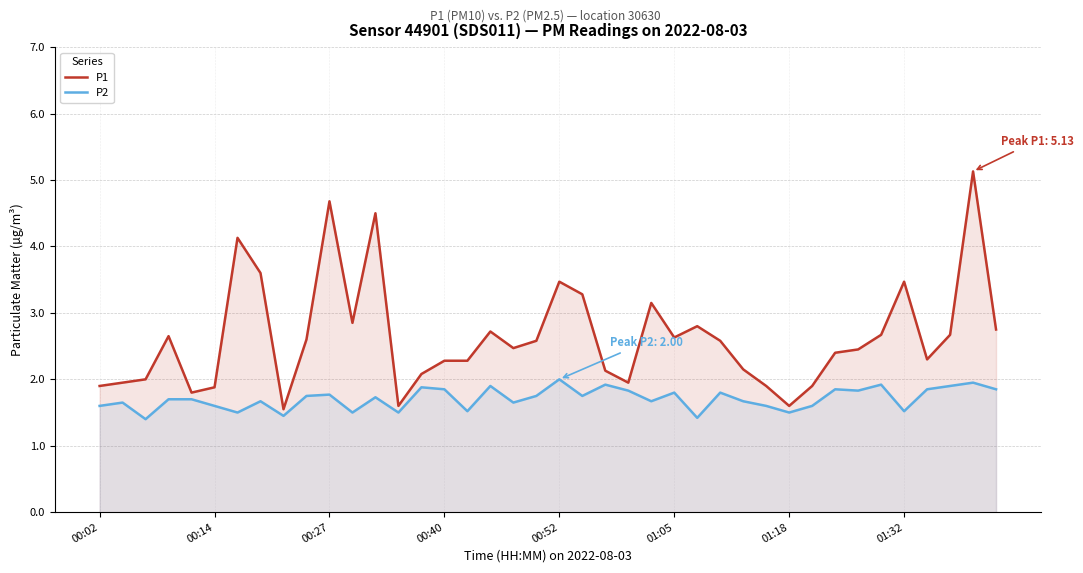

Reading left to right, transcribe all the data shown in this chart.

P1: 1.9	1.9	2.0	2.6	1.8	1.9	4.1	3.6	1.6	2.6	4.7	2.9	4.5	1.6	2.1	2.3	2.3	2.7	2.5	2.6	3.5	3.3	2.1	1.9	3.1	2.6	2.8	2.6	2.1	1.9	1.6	1.9	2.4	2.5	2.7	3.5	2.3	2.7	5.1	2.8
P2: 1.6	1.6	1.4	1.7	1.7	1.6	1.5	1.7	1.4	1.8	1.8	1.5	1.7	1.5	1.9	1.9	1.5	1.9	1.6	1.8	2.0	1.8	1.9	1.8	1.7	1.8	1.4	1.8	1.7	1.6	1.5	1.6	1.9	1.8	1.9	1.5	1.9	1.9	1.9	1.9